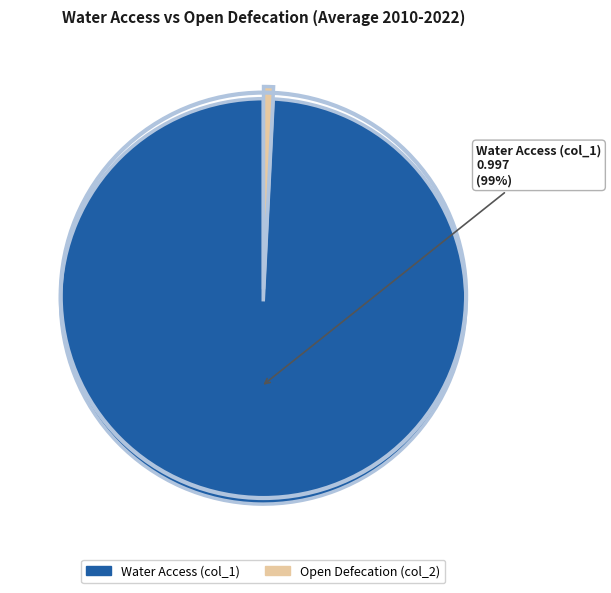

To the nearest percent, what is the difference between the largest and smallest slice percentages?

98%